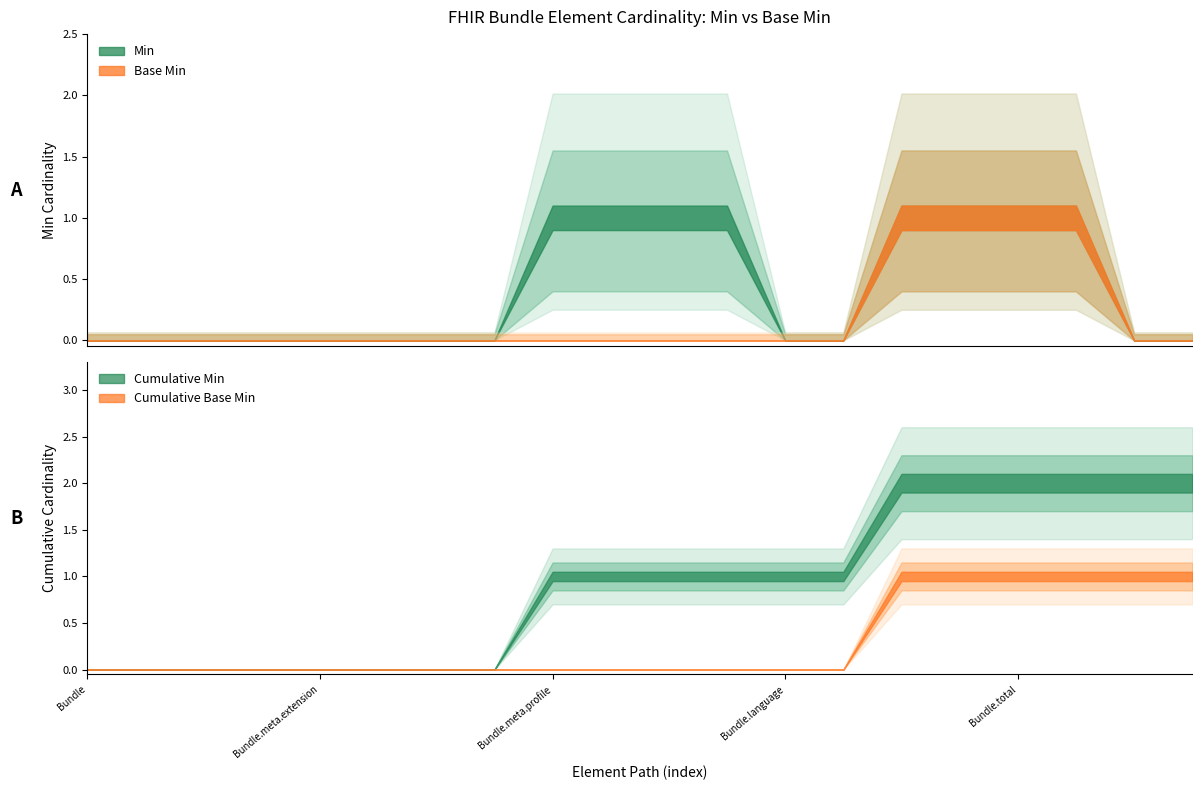

Which label corresponds to the smallest value in the chart?

Bundle